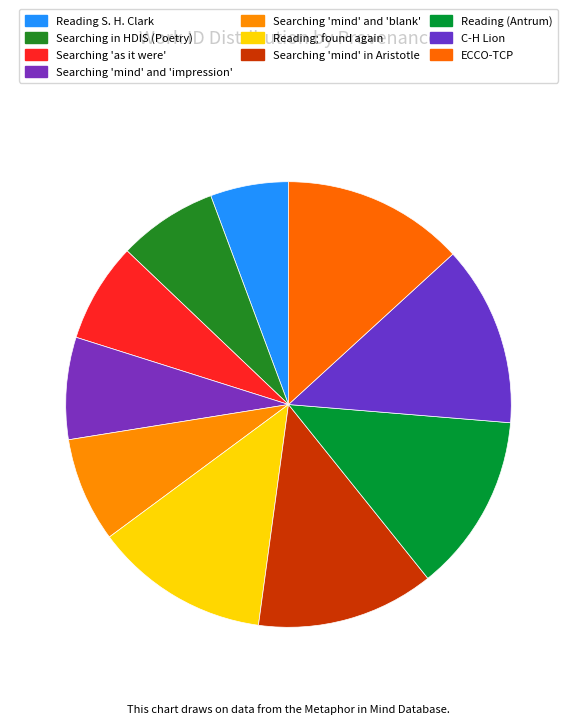

To the nearest percent, what percentage of the pie is Reading S. H. Clark?

6%